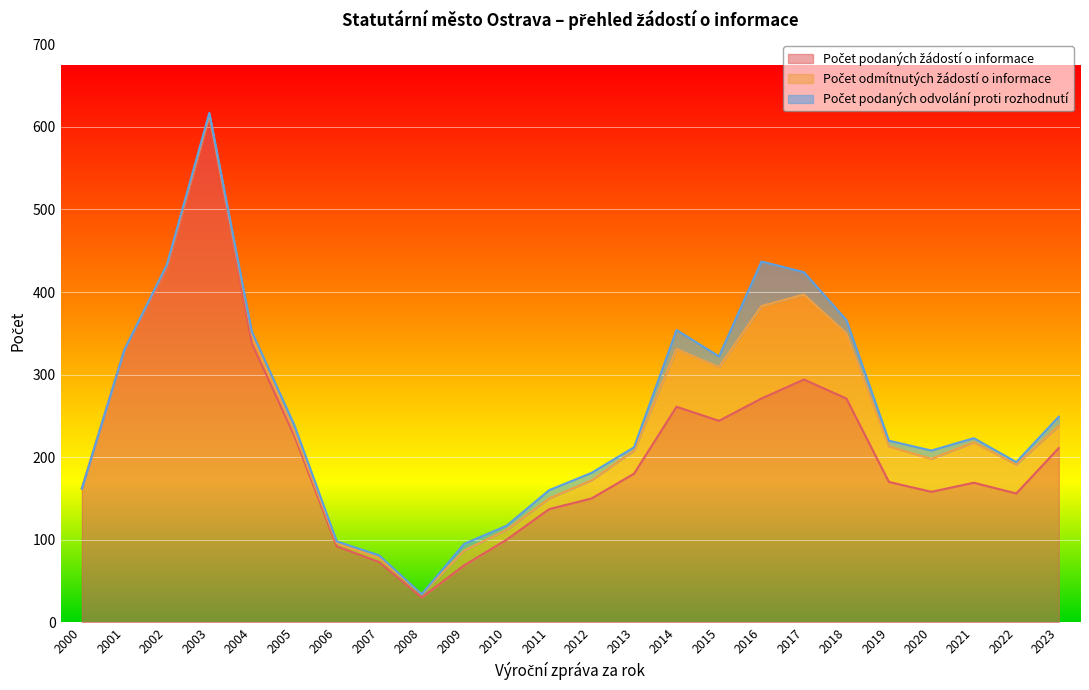

What is the average value of the Počet podaných žádostí o informace series?

214